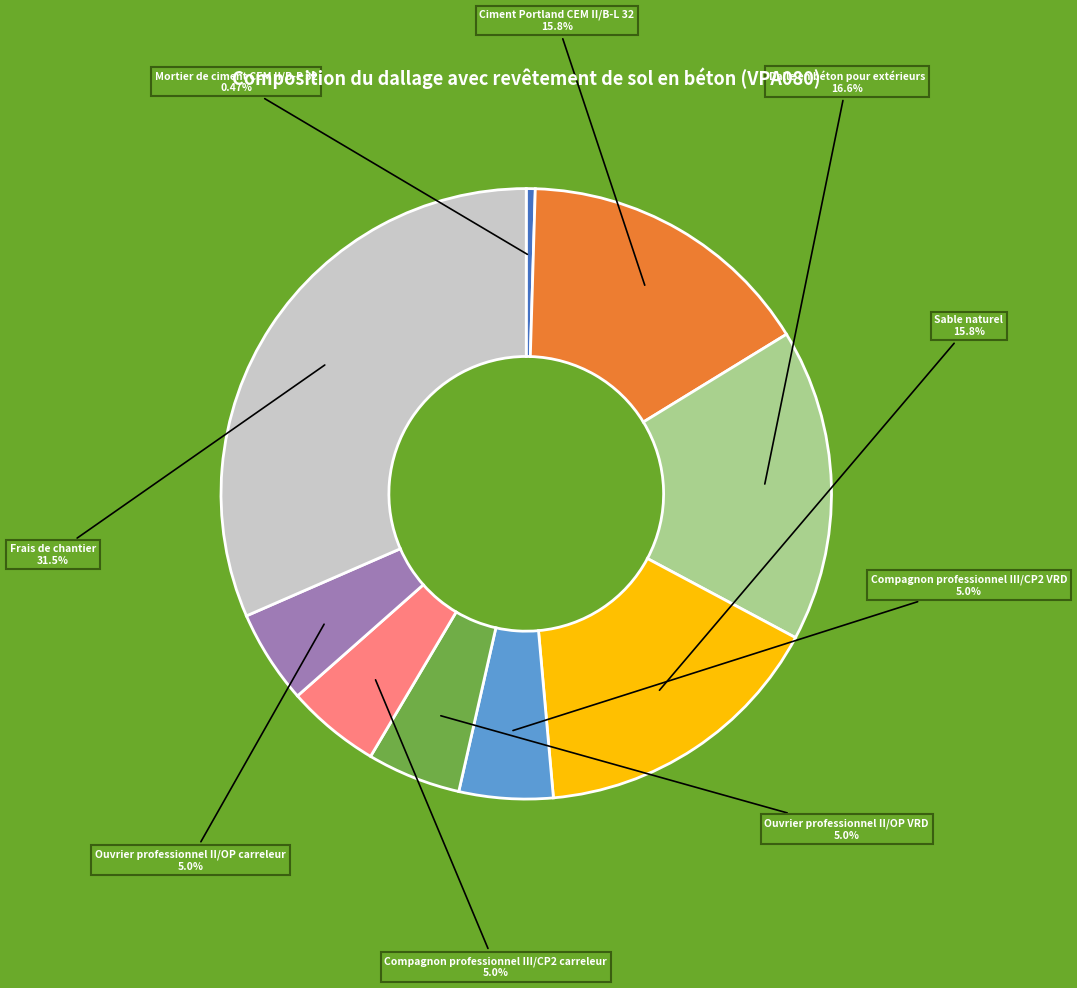

Does any single category account for the majority?

No